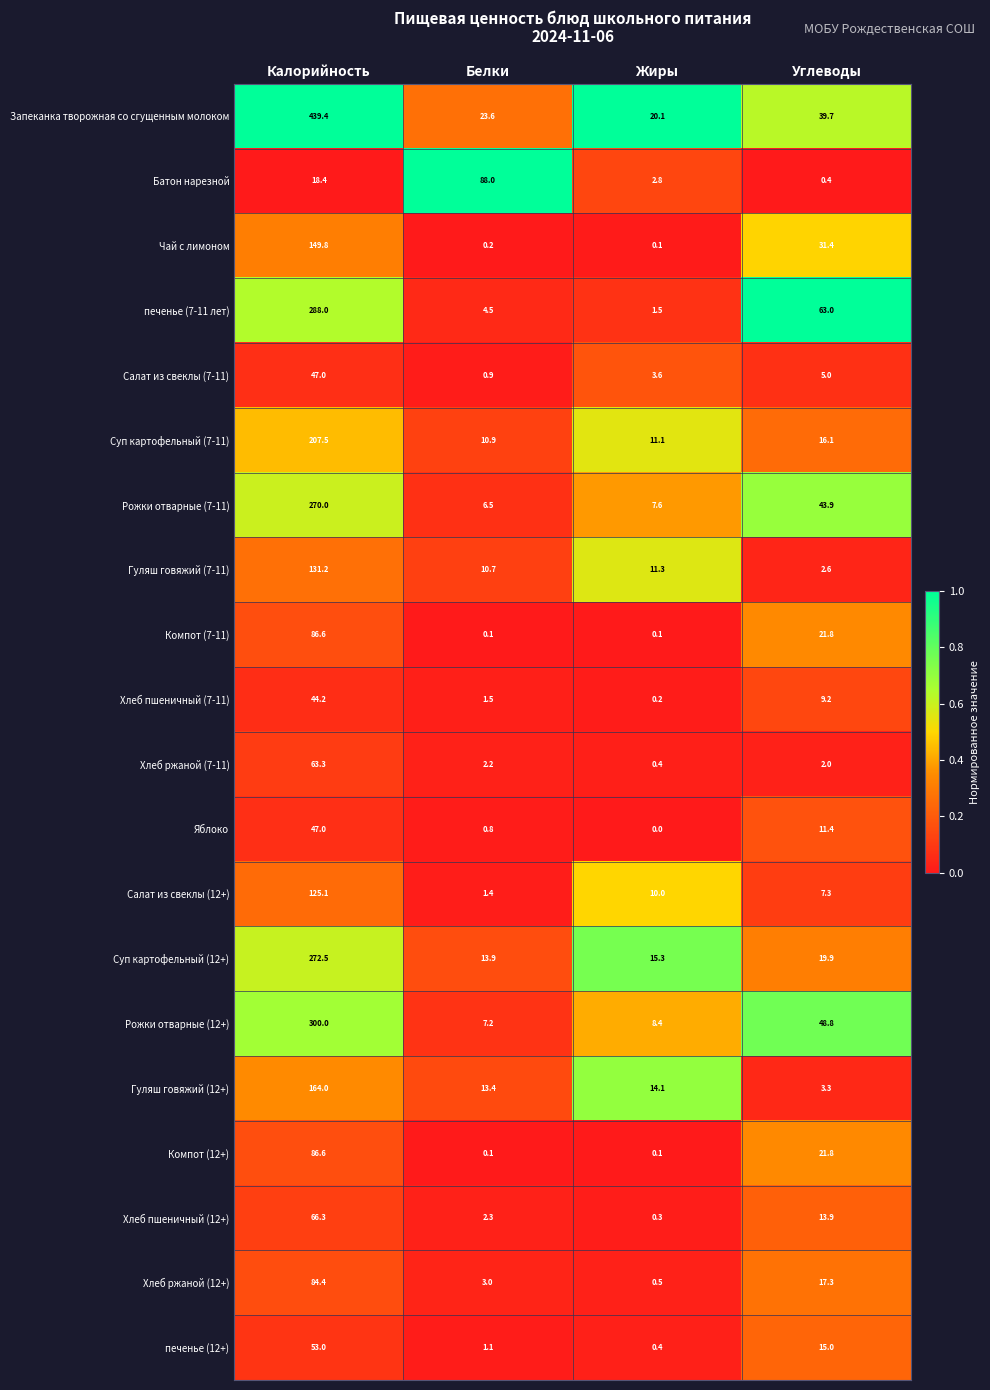

The value of Запеканка творожная со сгущенным молоком at Жиры is 20.1. True or false?

True